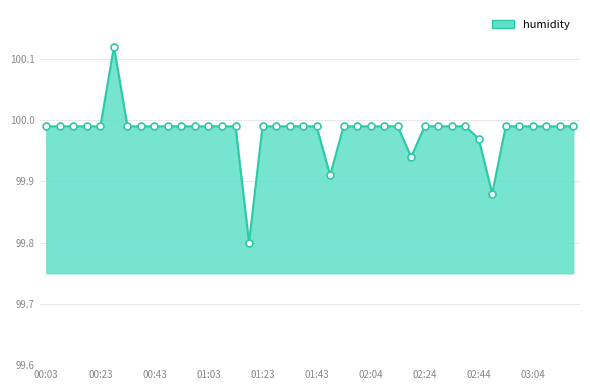

What is the smallest value displayed?

99.8